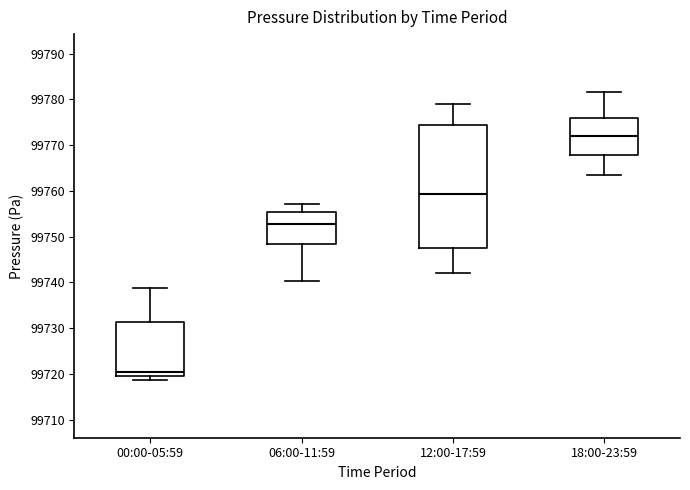

Which box has the highest median line?

18:00-23:59